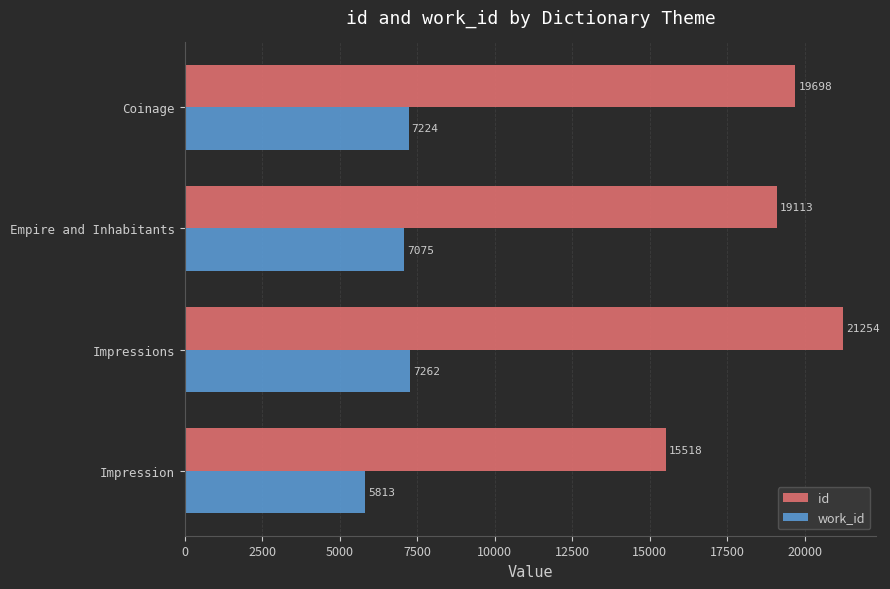

What is the difference between the maximum and minimum values in the id series?

5736